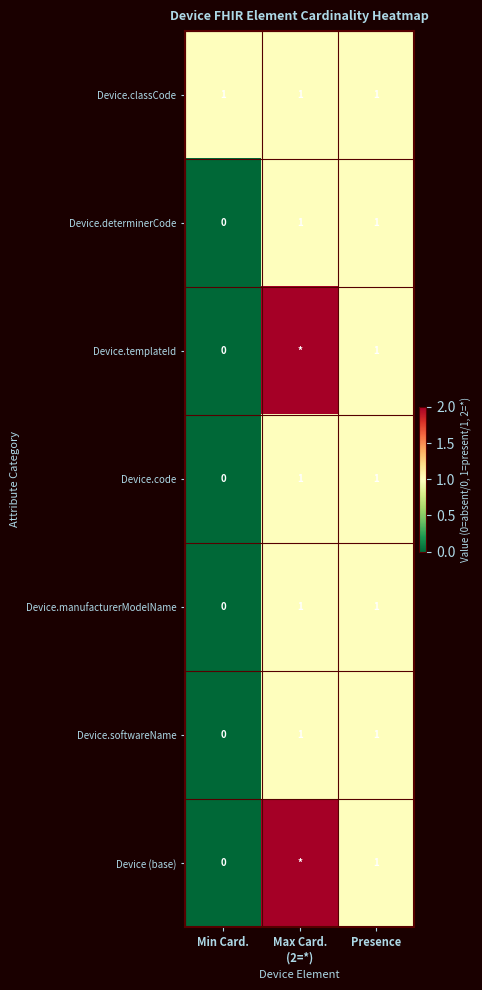

At which label is Device.determinerCode closest to 0?

Min Card.